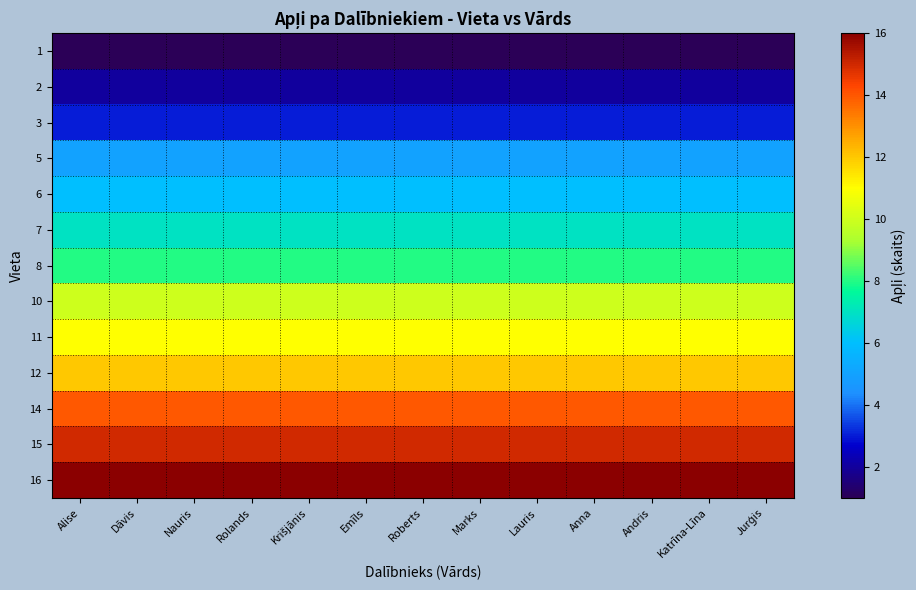

Count the number of categories in the chart.

13